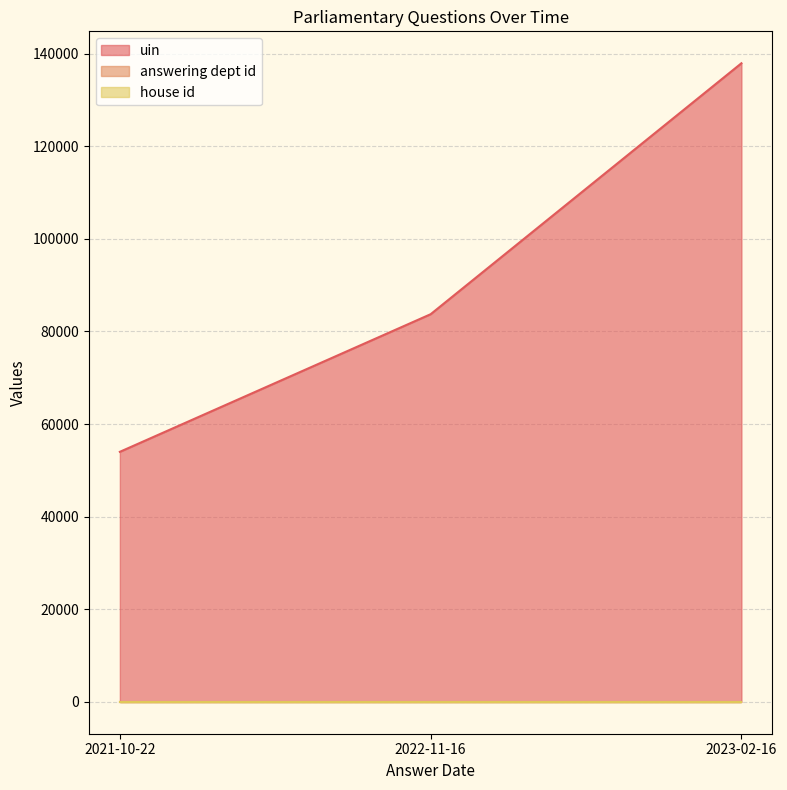

List the labels in order of uin value, largest first.

2023-02-16, 2022-11-16, 2021-10-22